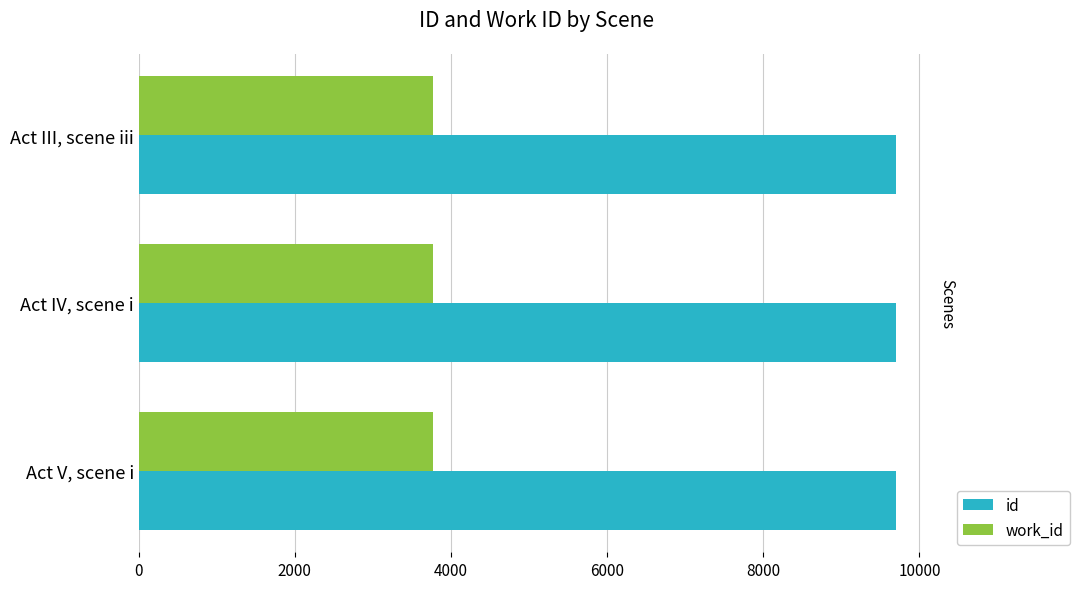

What is the sum of all id values?

29109.0